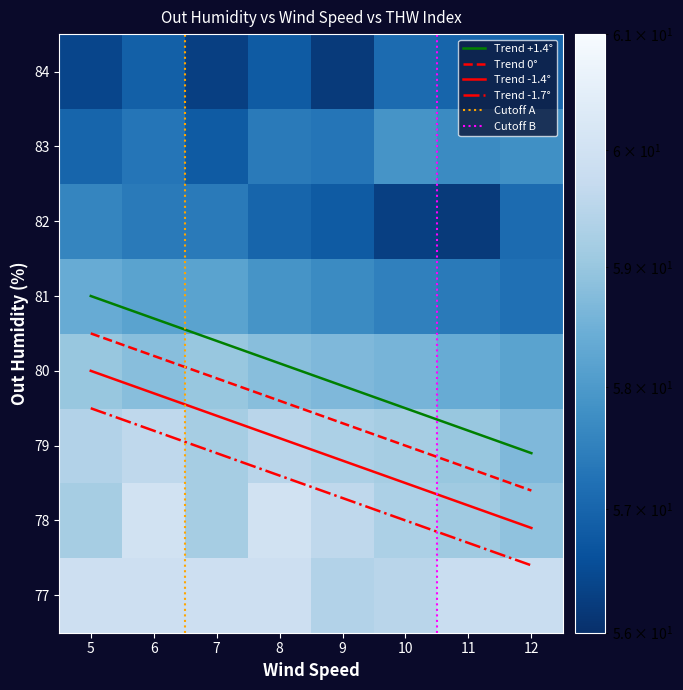

At which label does 83 reach its peak?

10